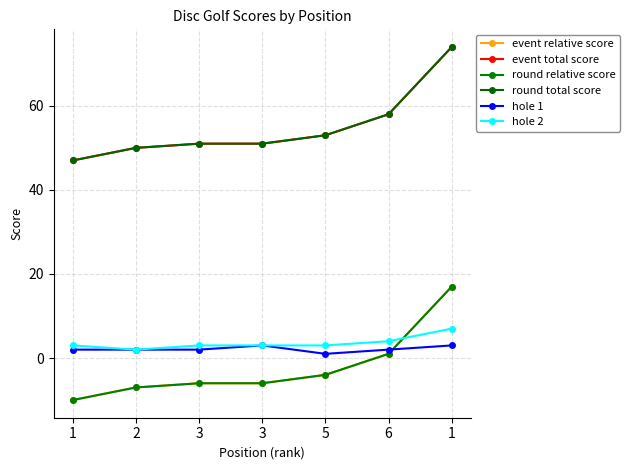

Does the chart have visible grid lines?

Yes